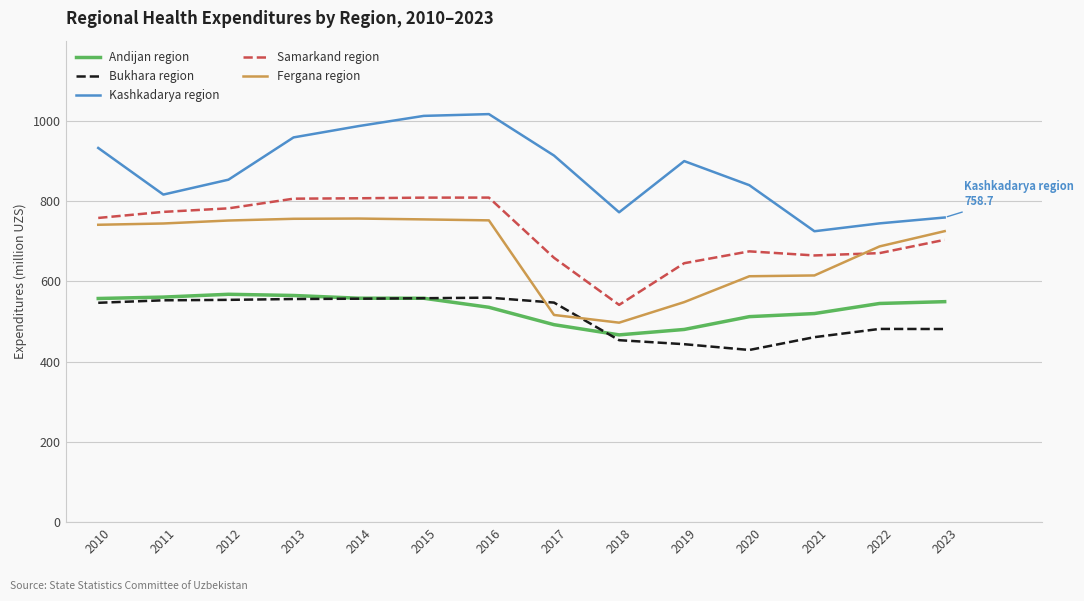

True or false: Kashkadarya region has more than 0 interior local peaks.

True